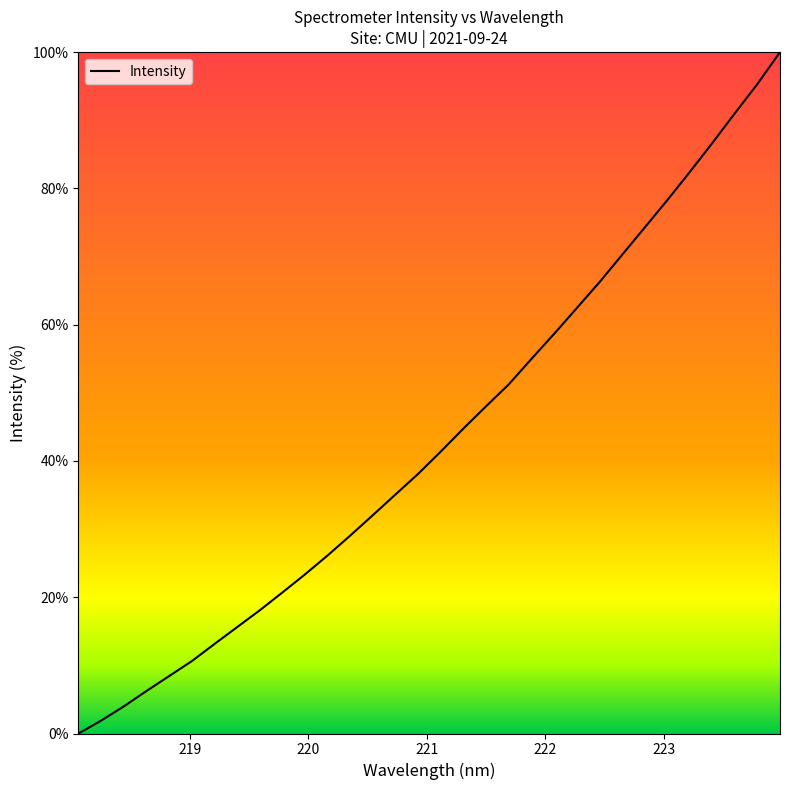

What is the sum of all values?

1387.9